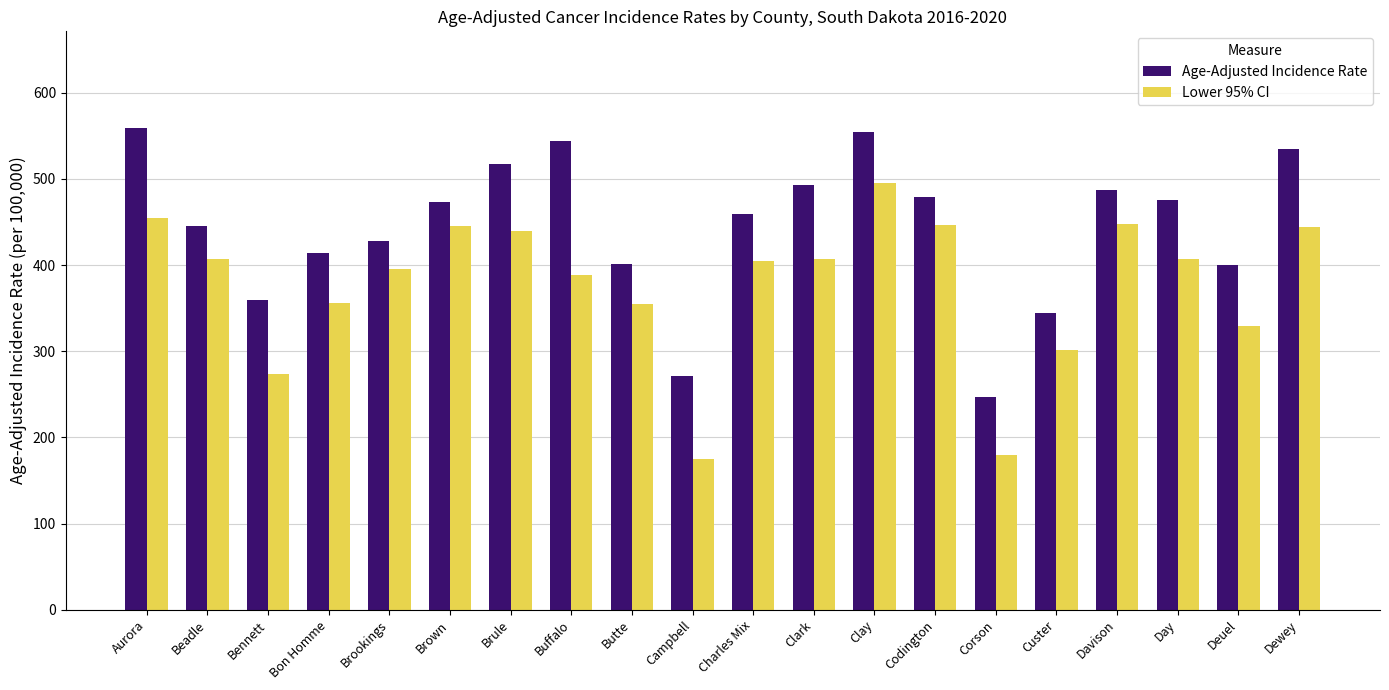

The value of Lower 95% CI at Deuel is 166.8. True or false?

False